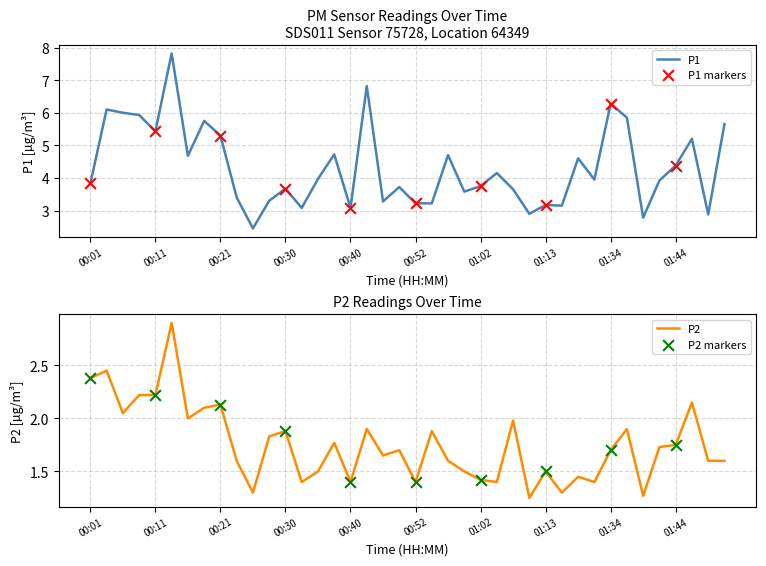

Which series has the widest spread of Y values?

P1